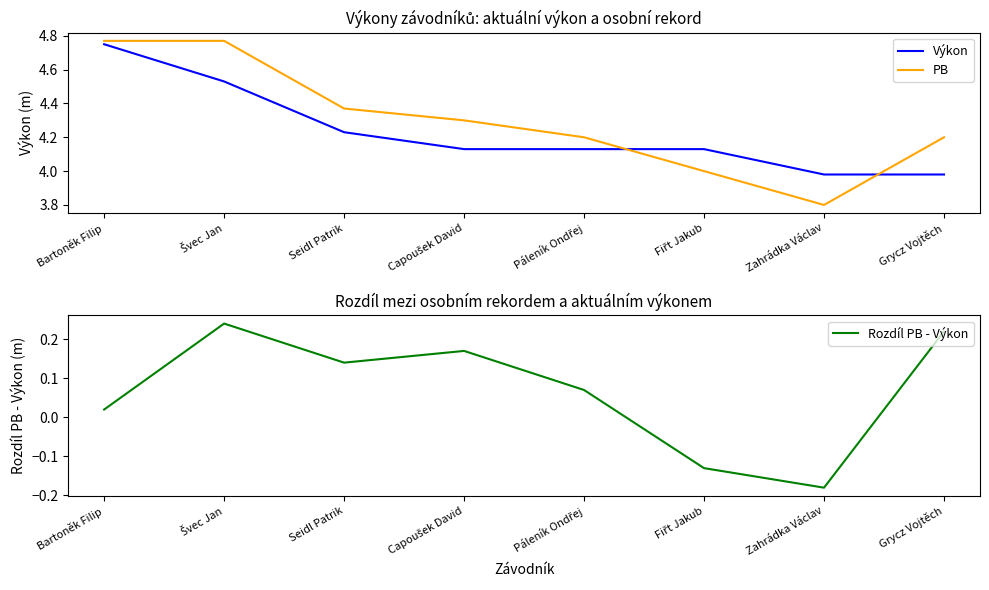

What are all the series names shown in the legend?

Výkon, PB, Rozdíl PB - Výkon